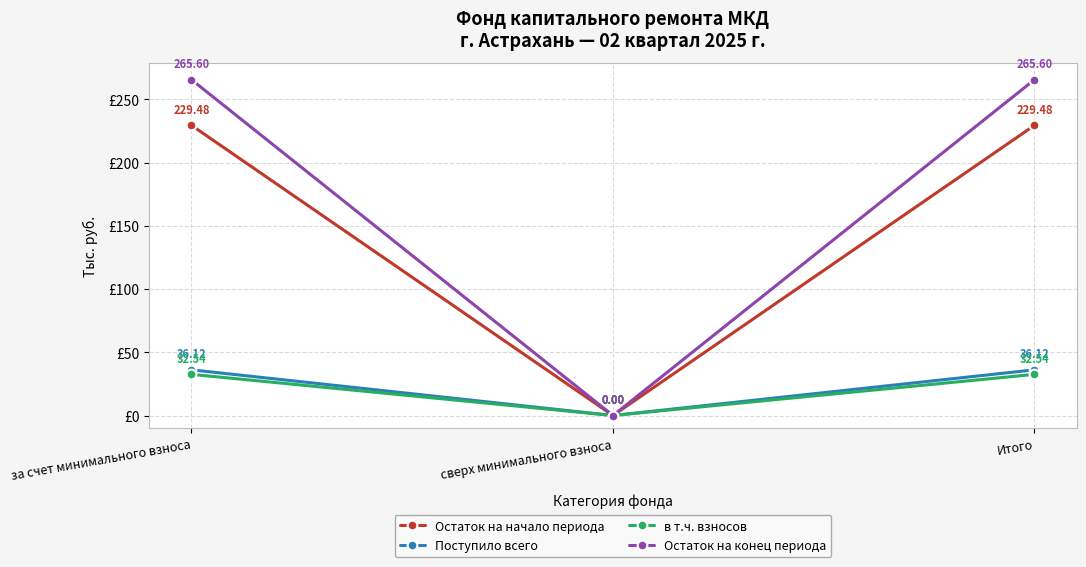

The в т.ч. взносов series shows 32.5 at Итого. True or false?

True